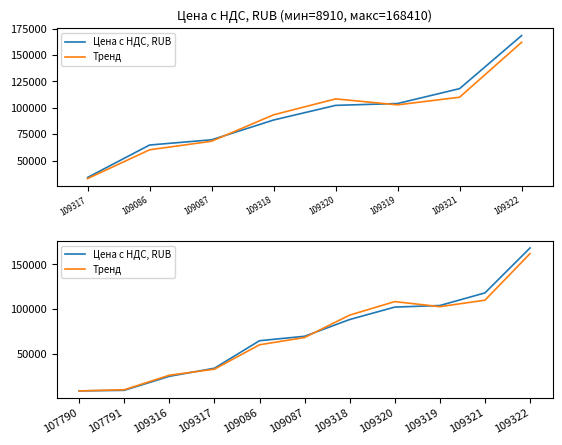

What are all the series names shown in the legend?

Цена с НДС, RUB, Тренд